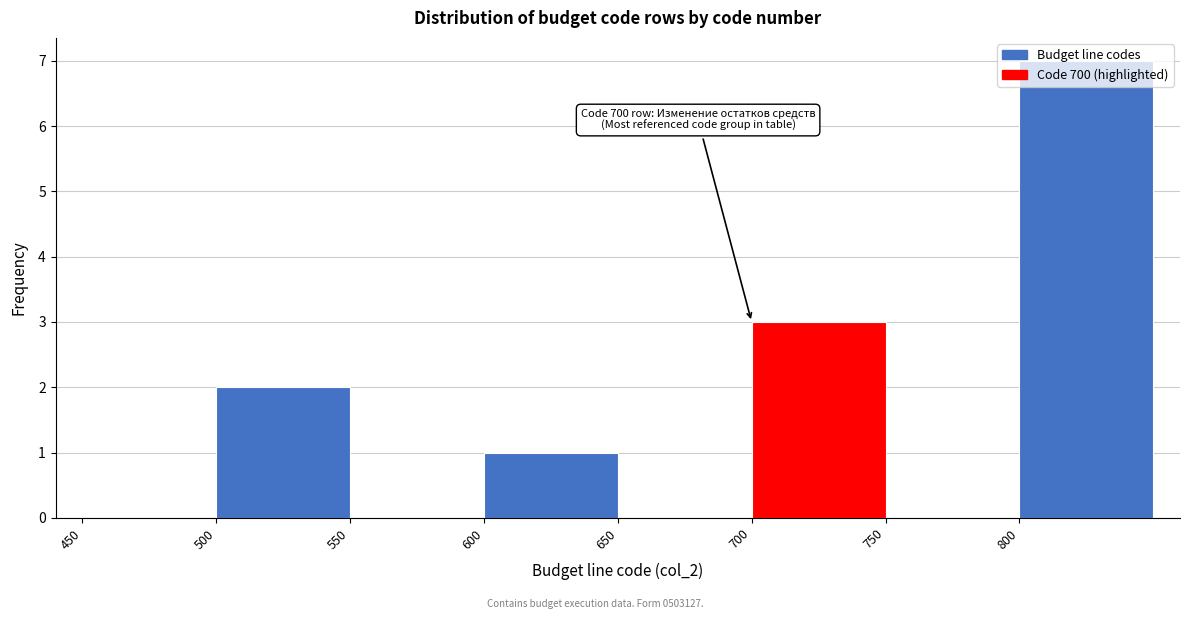

Which range on the x-axis has the tallest bar?

800 to 850